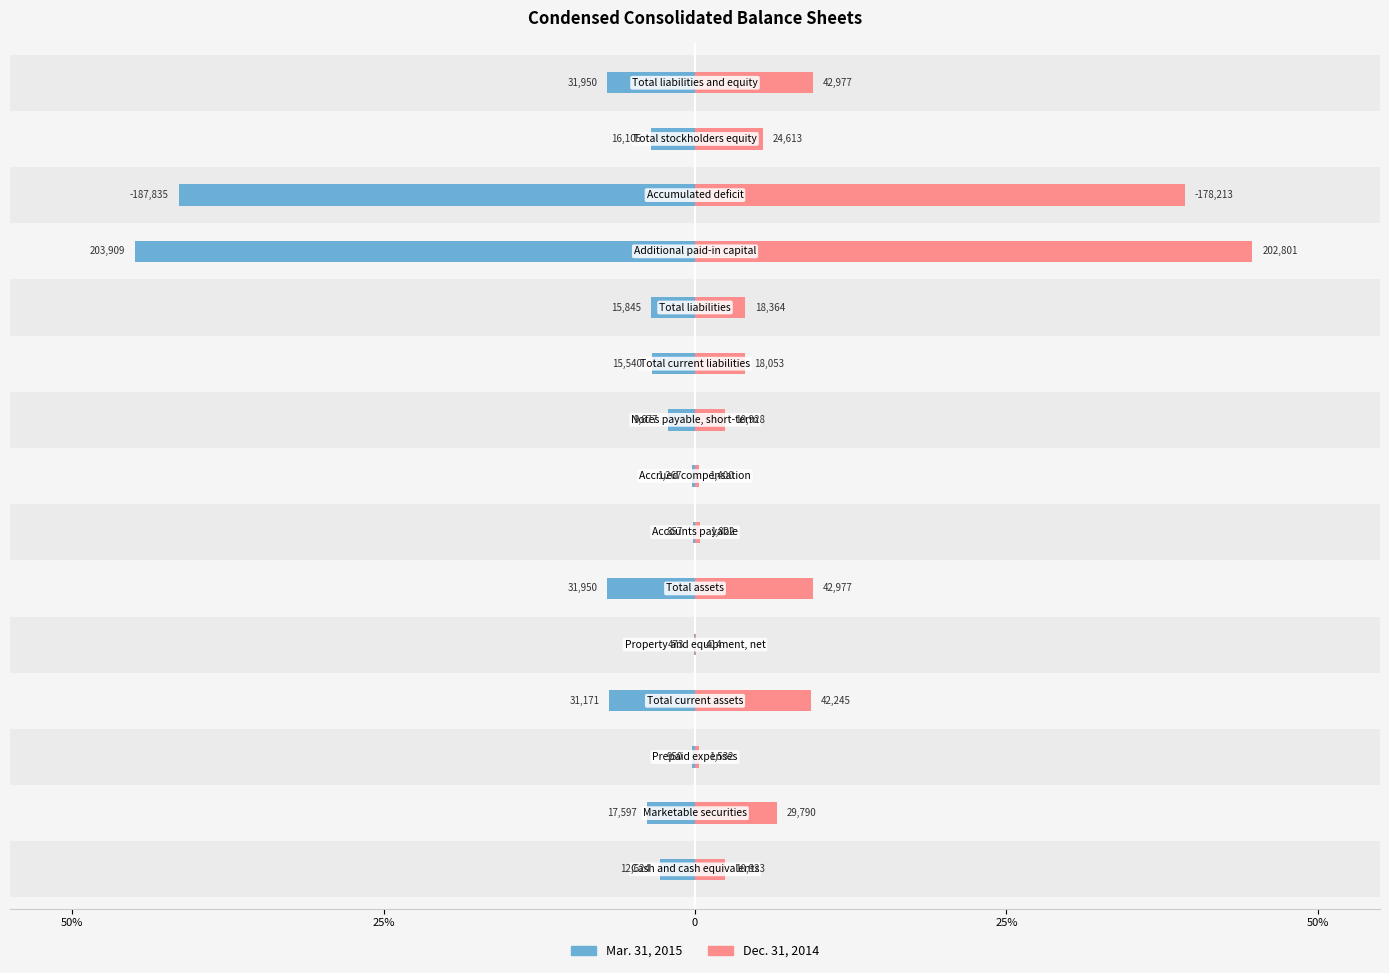

Which has a higher value, 0 or 12?

12